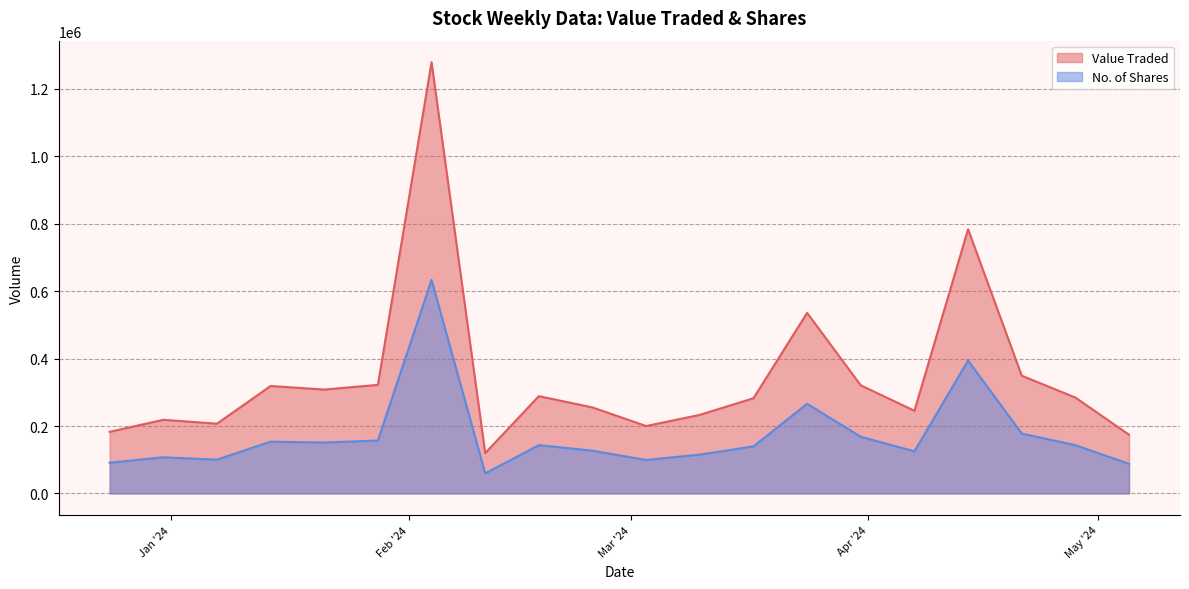

List the series in order of their overall mean, highest first.

Value Traded, No. of Shares